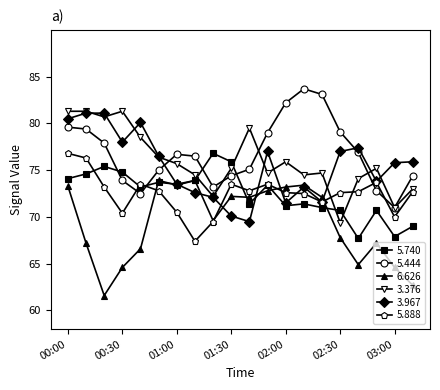

What is the greatest value displayed?

83.7